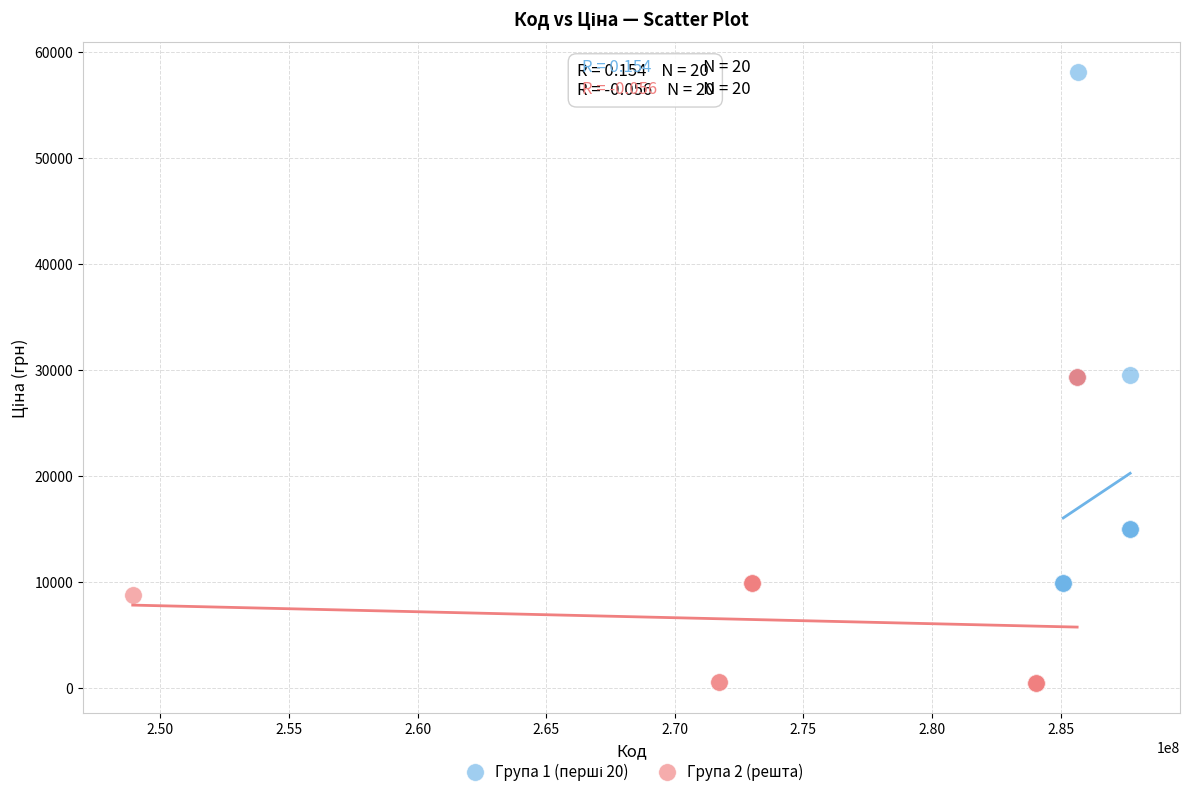

Which series reaches the minimum Y coordinate?

Група 2 (решта)